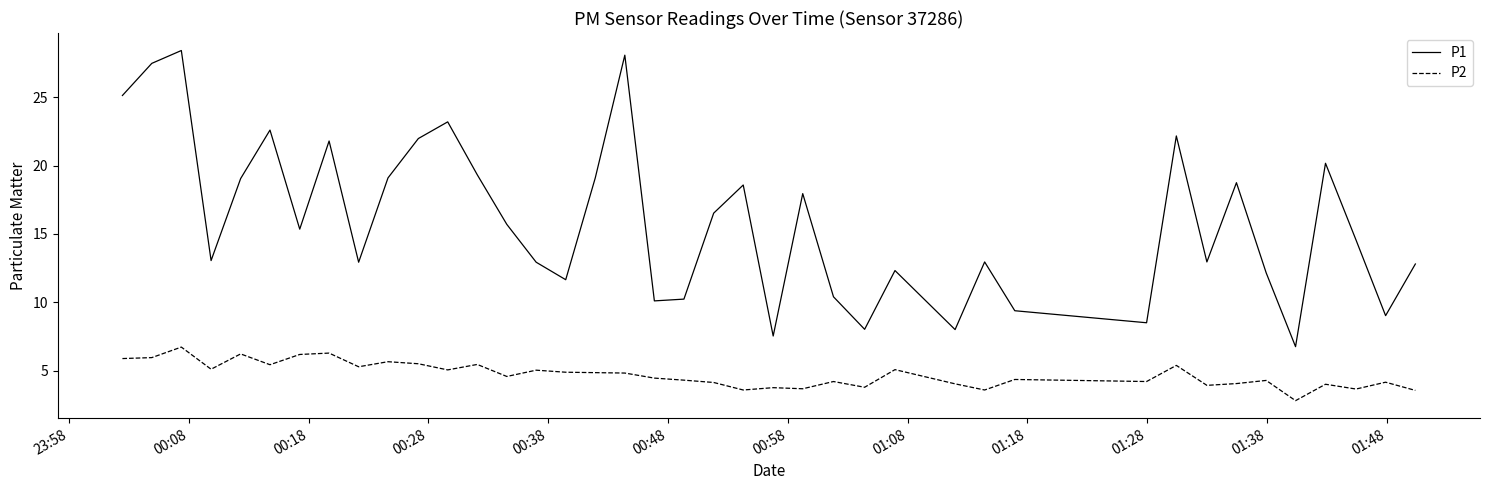

Count the number of data series in this chart.

2